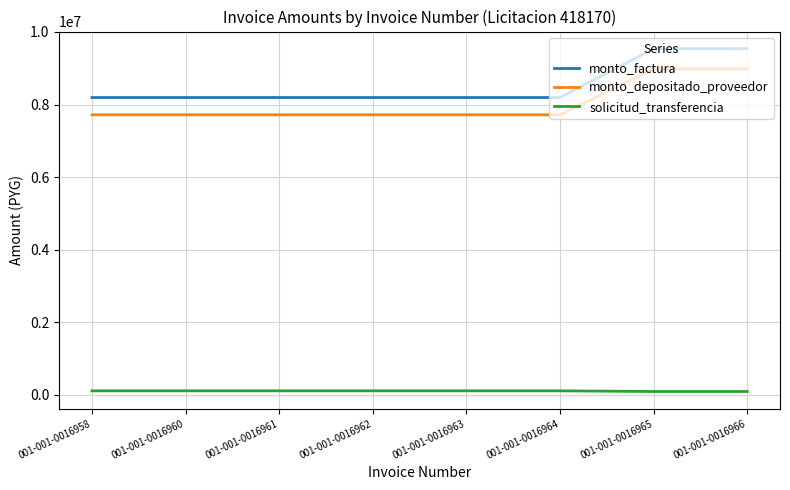

Is it true that solicitud_transferencia equals 112651 at 001-001-0016961?

True